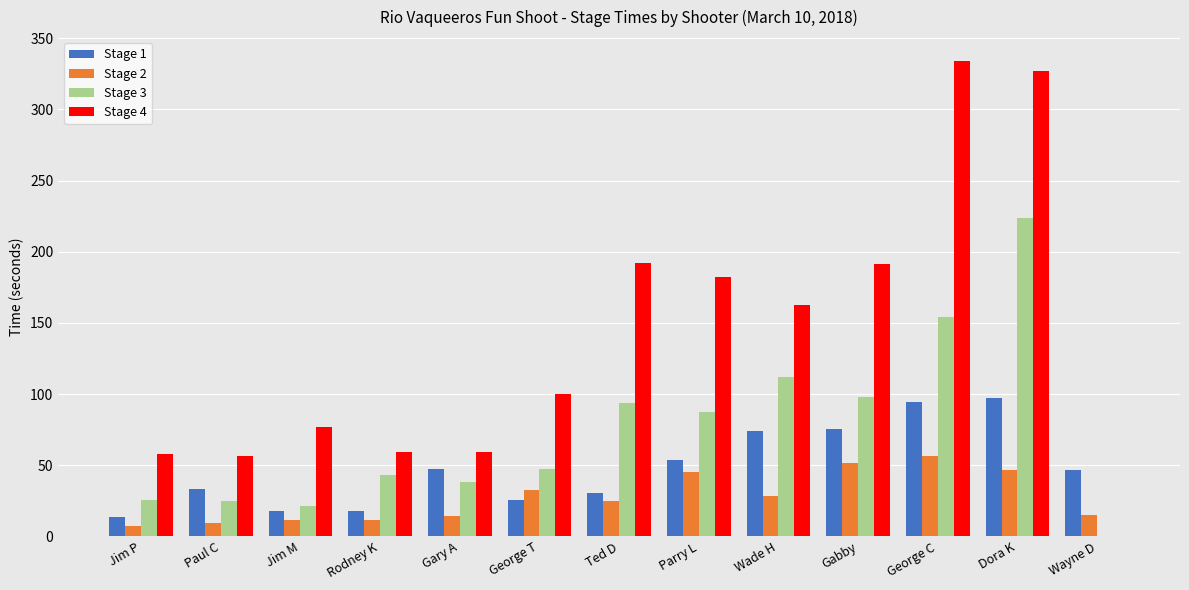

Is it true that Stage 1 equals 13.6 at Parry L?

False